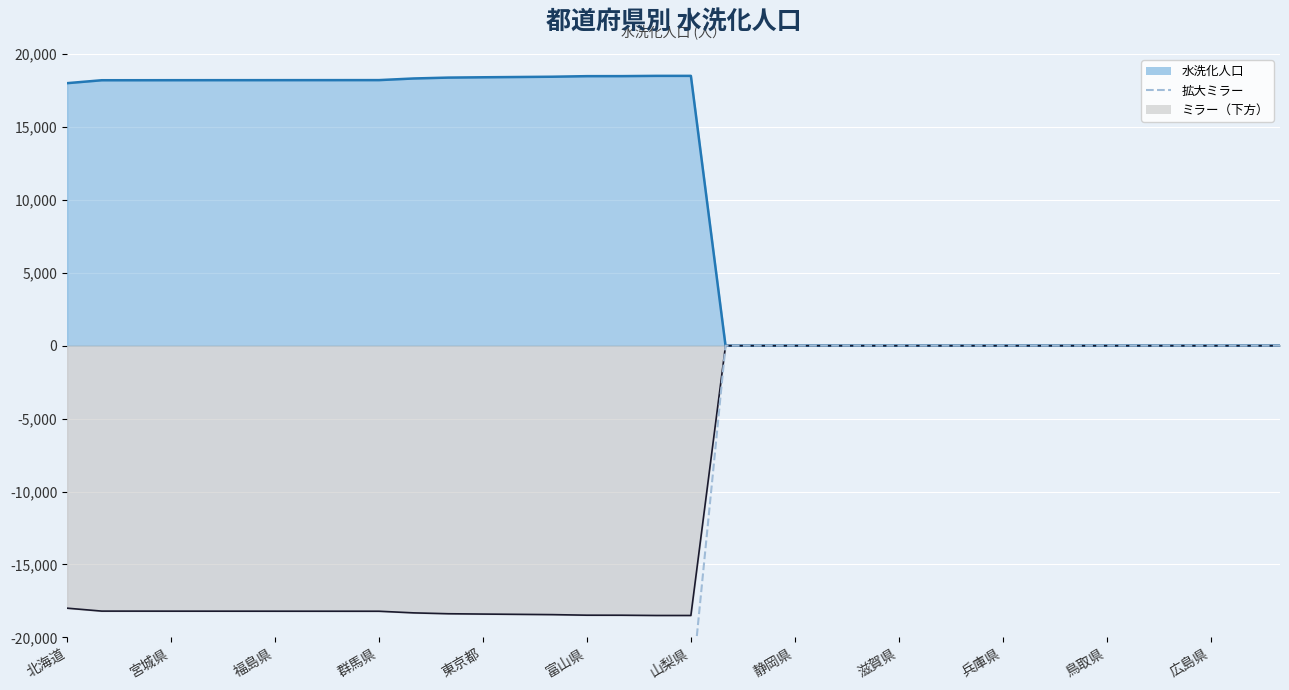

How many lines are shown in the chart?

1